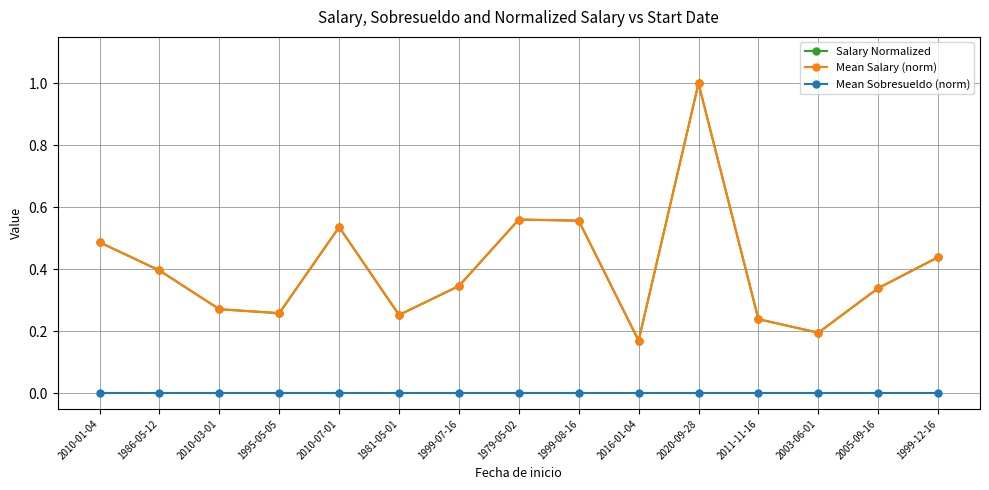

Between 1981-05-01 and 2020-09-28, which series saw the biggest shift?

Mean Salary (norm)